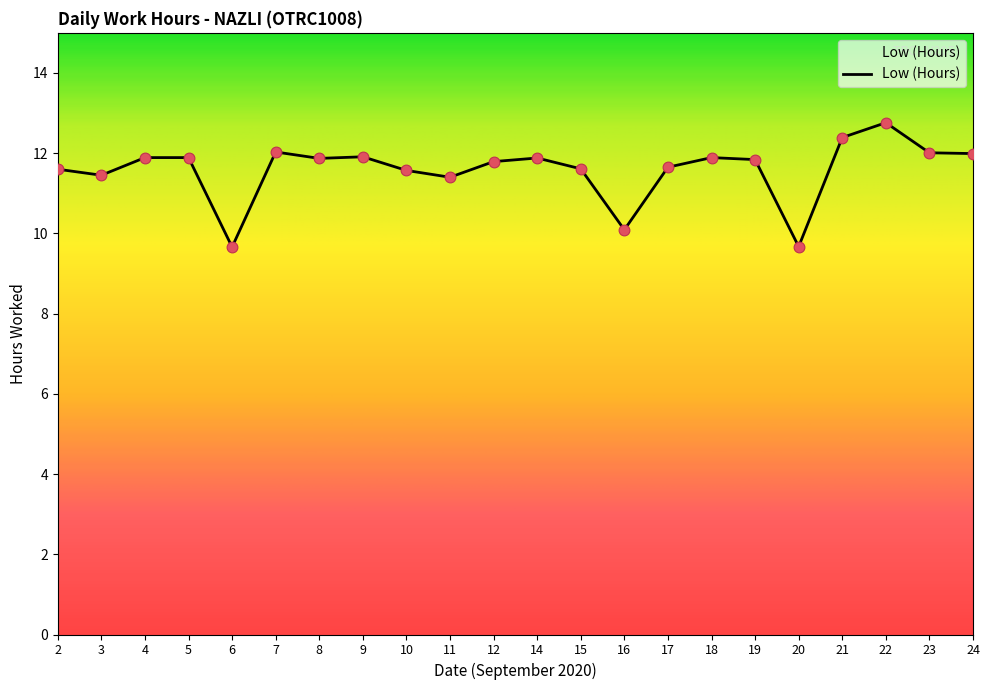

What is the change in value from 9 to 10?

-0.3